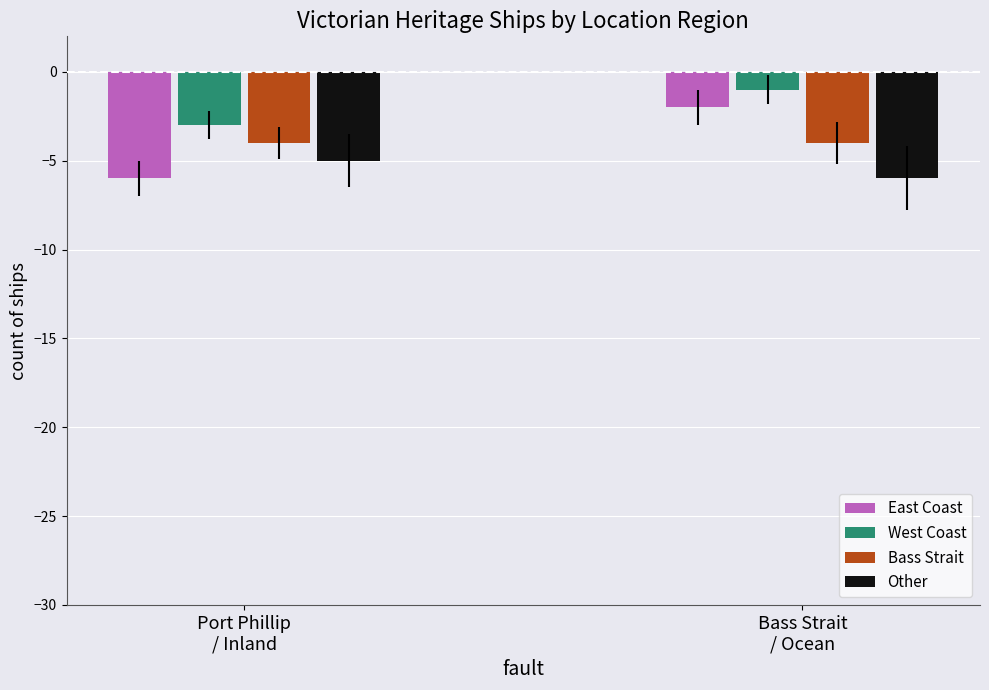

Reading right to left, extract all data points from this chart.

East Coast: Bass Strait
/ Ocean=-2	Port Phillip
/ Inland=-6
West Coast: Bass Strait
/ Ocean=-1	Port Phillip
/ Inland=-3
Bass Strait: Bass Strait
/ Ocean=-4	Port Phillip
/ Inland=-4
Other: Bass Strait
/ Ocean=-6	Port Phillip
/ Inland=-5